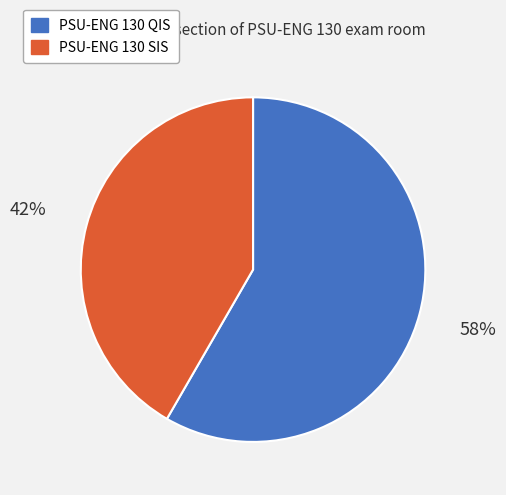

Combined, do PSU-ENG 130 SIS and PSU-ENG 130 QIS account for over 50%?

Yes